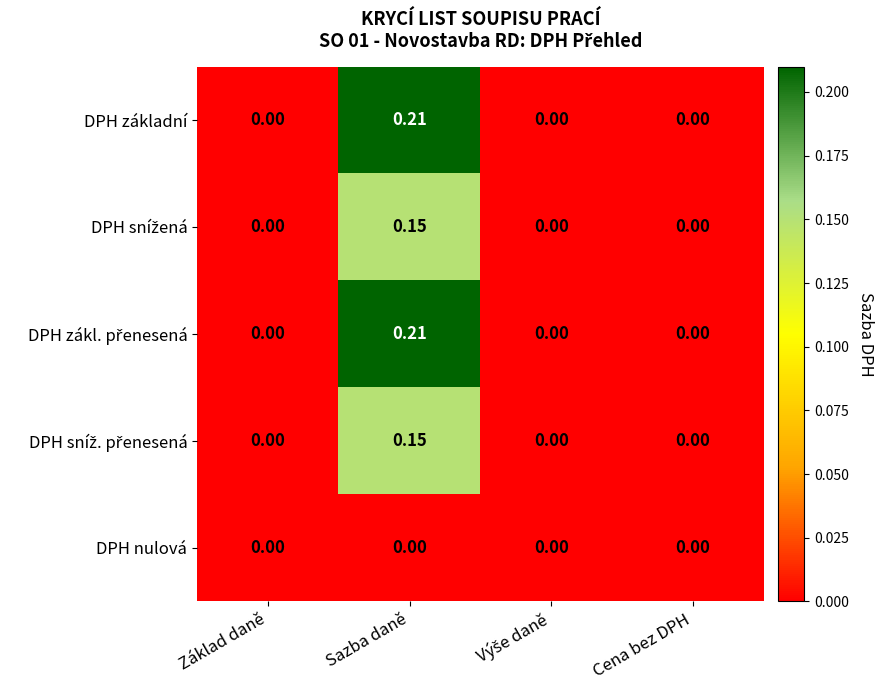

At which category does the chart reach its peak across all series?

Sazba daně